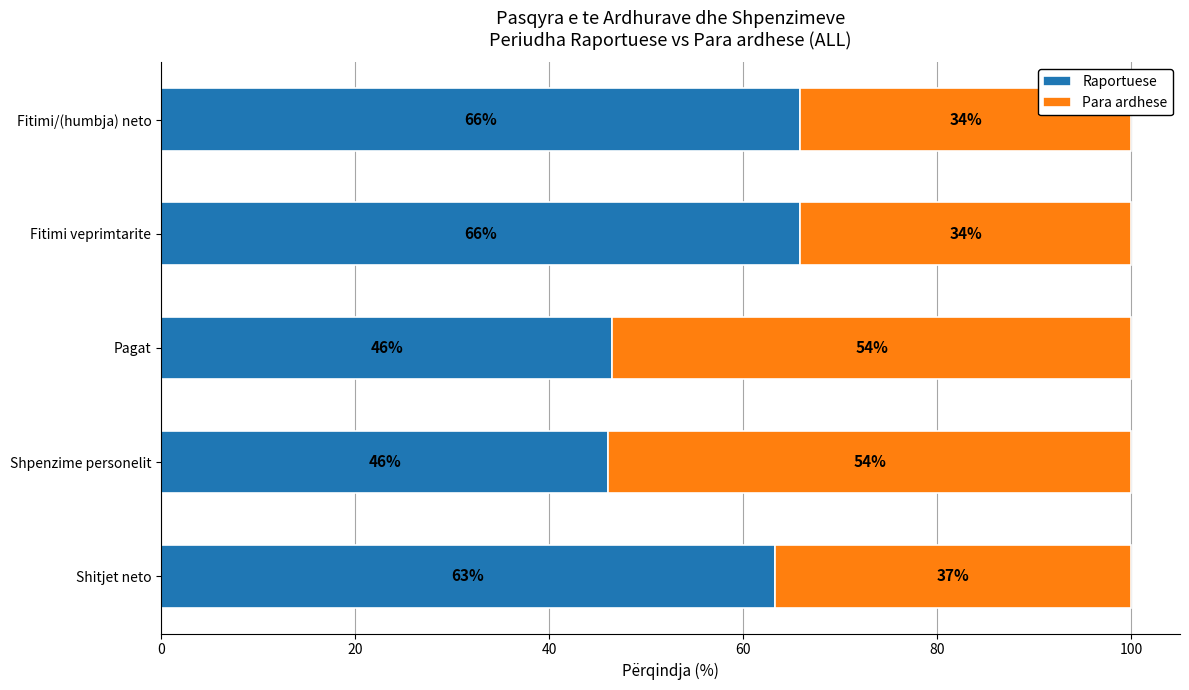

True or false: Raportuese has a value of 112.4 at Shitjet neto.

False